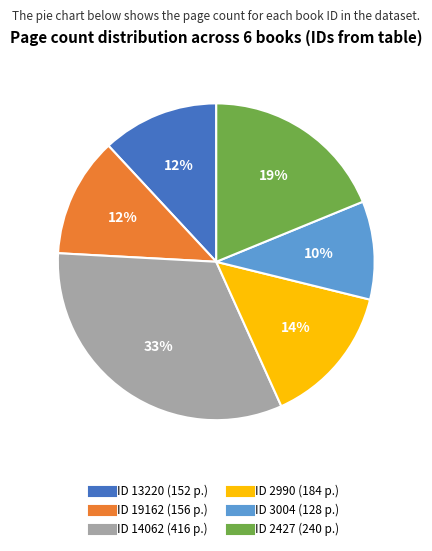

How many slices are in this pie chart?

6